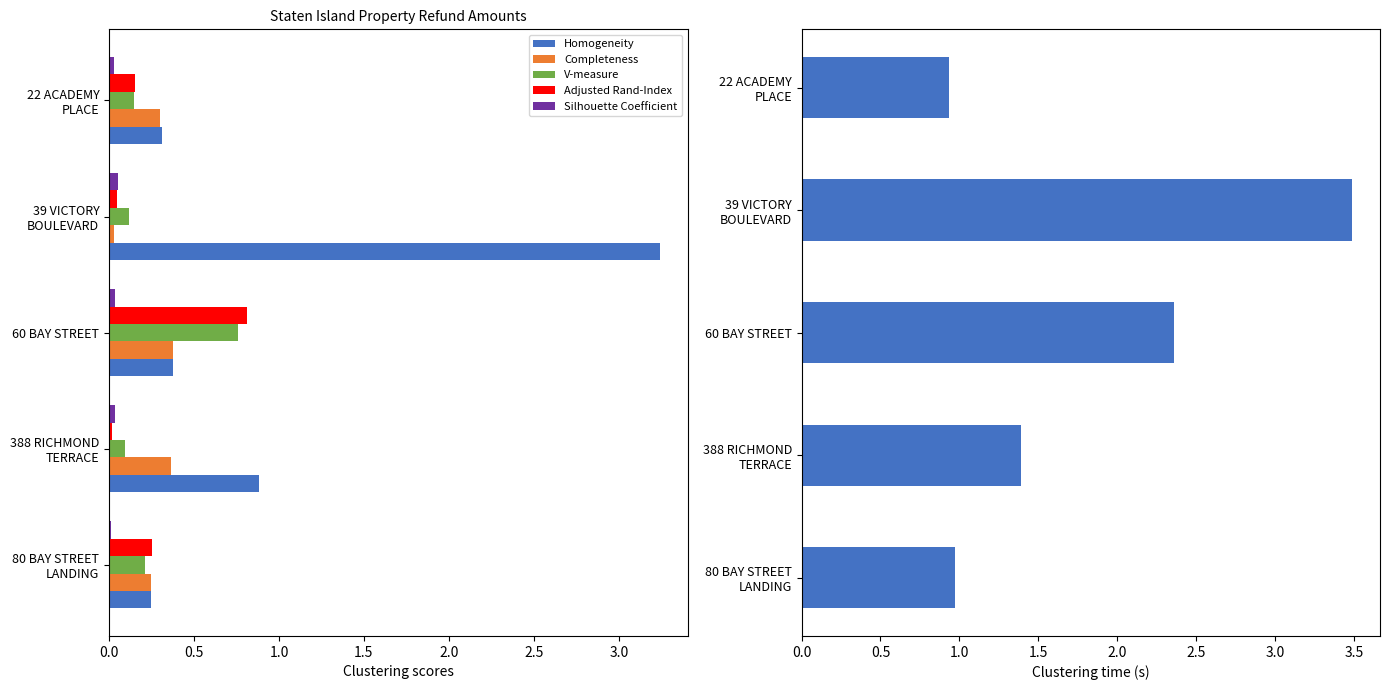

At which label does Adjusted Rand-Index reach its peak?

60 BAY STREET